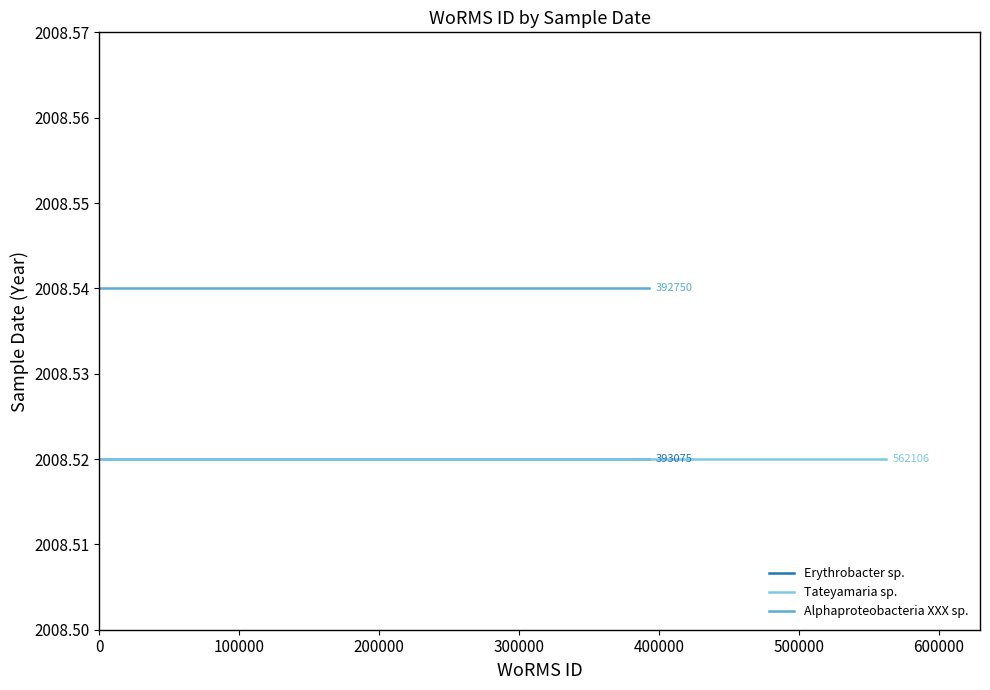

Which series changed the most between 0 and 100000?

Erythrobacter sp.